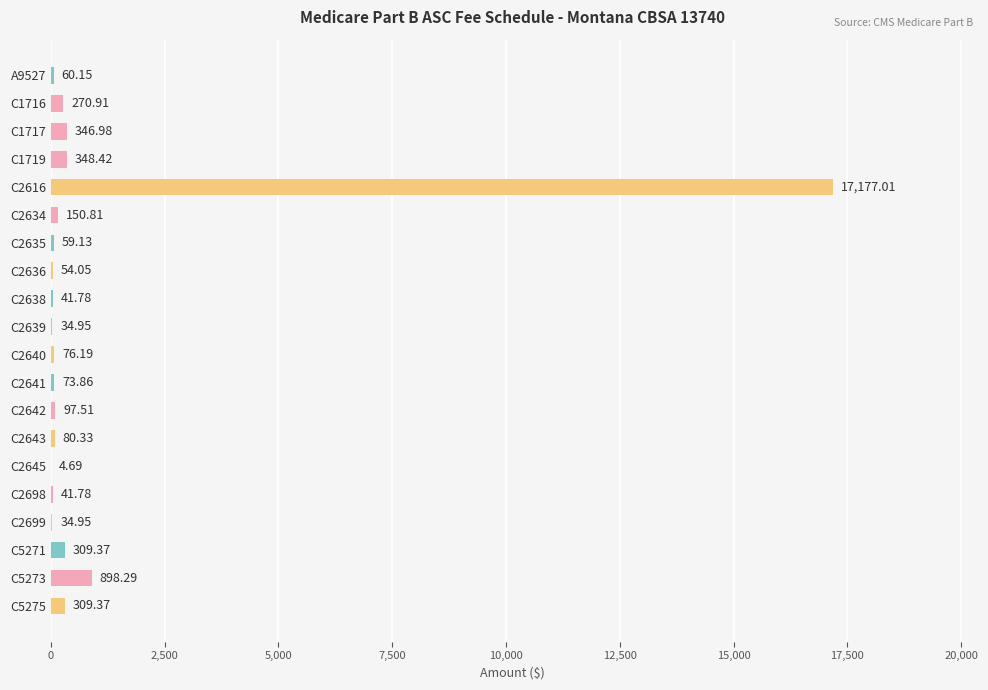

What is the sum of the values at C5271 and C1717?

656.4